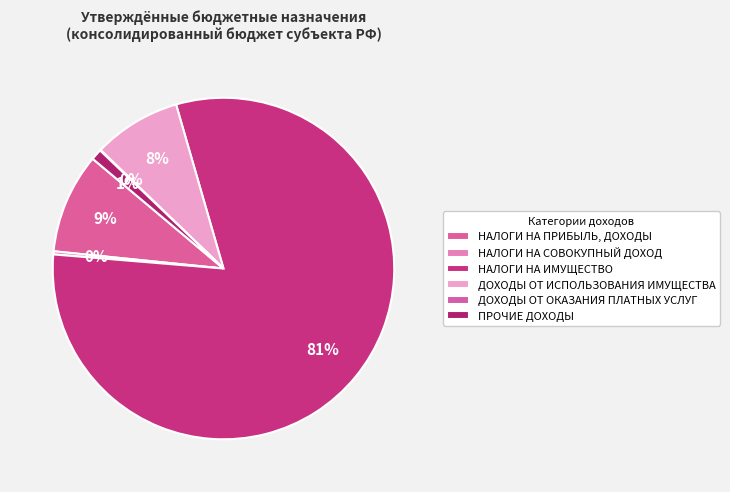

Rank the categories by value from highest to lowest.

НАЛОГИ НА ИМУЩЕСТВО, НАЛОГИ НА ПРИБЫЛЬ, ДОХОДЫ, ДОХОДЫ ОТ ИСПОЛЬЗОВАНИЯ ИМУЩЕСТВА, ПРОЧИЕ ДОХОДЫ, НАЛОГИ НА СОВОКУПНЫЙ ДОХОД, ДОХОДЫ ОТ ОКАЗАНИЯ ПЛАТНЫХ УСЛУГ